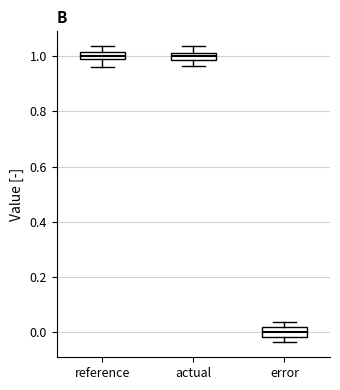

Where does the lower whisker of the box for actual end on the y-axis? The values are not printed on the chart, so give them approximately, as read against the axis.

0.96